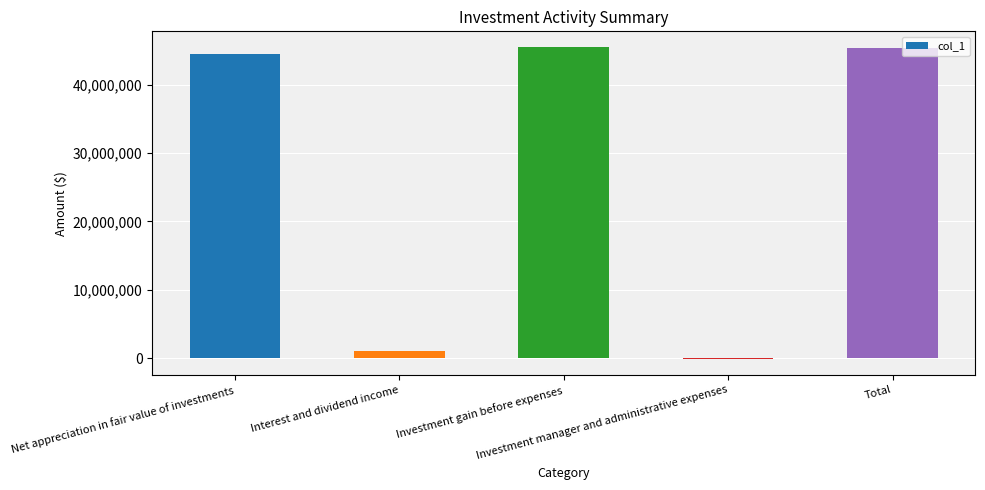

Which label corresponds to the smallest value in the chart?

Investment manager and administrative expenses